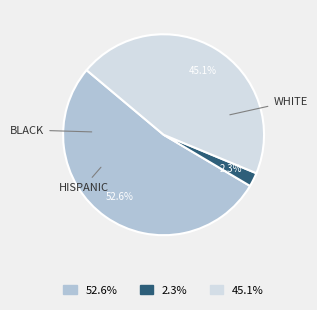

Does any single category account for the majority?

Yes